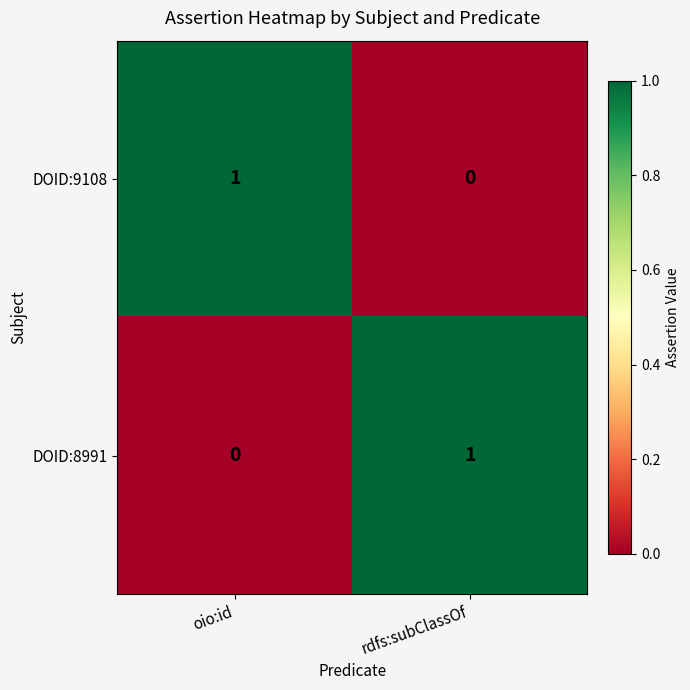

At which label is DOID:8991 closest to 0?

oio:id